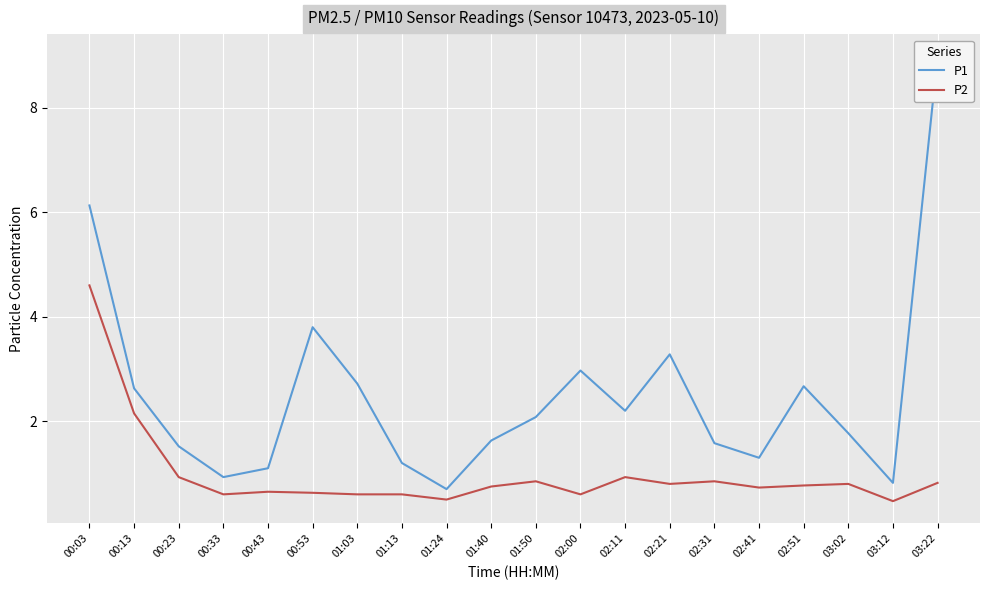

True or false: P1 and P2 intersect in this chart.

False